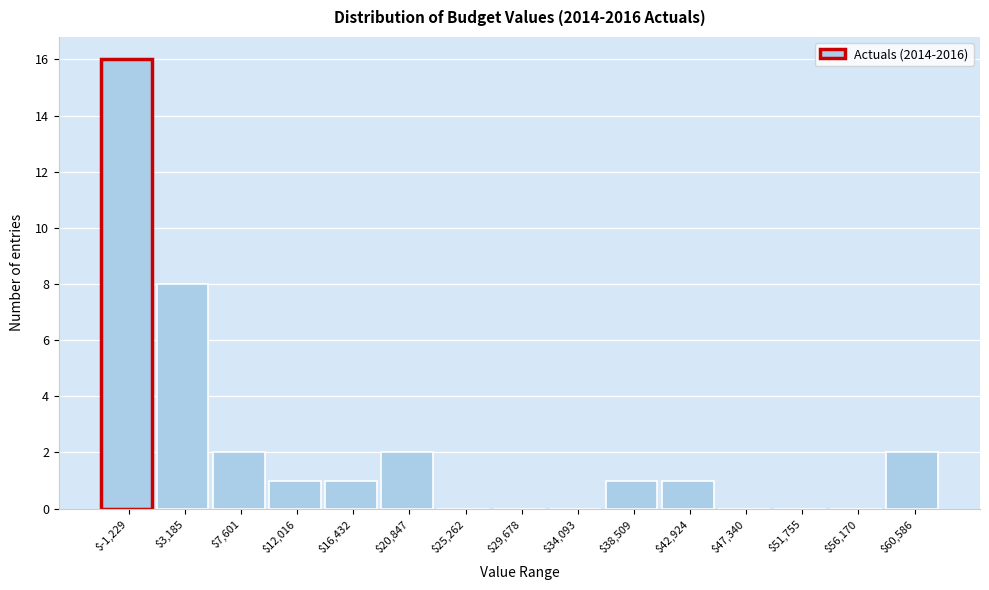

True or false: the data shows 3 at $20,847.

False